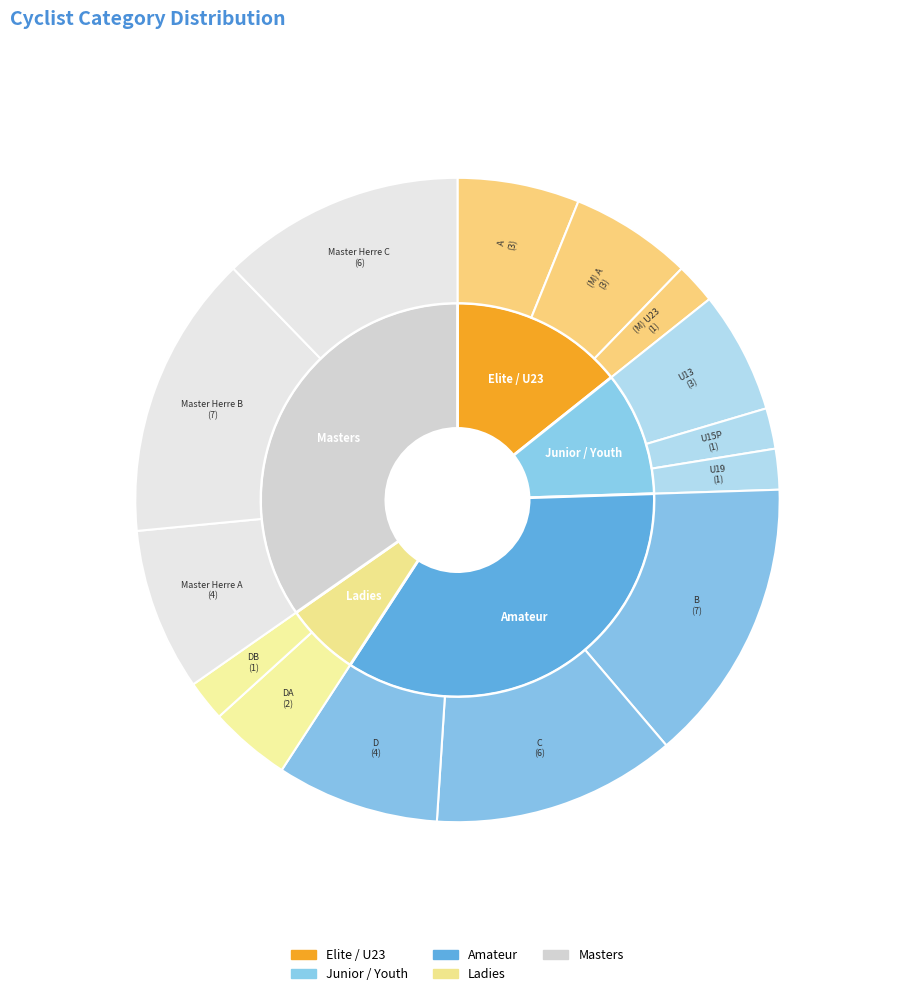

Which category has the biggest portion of the pie?

B